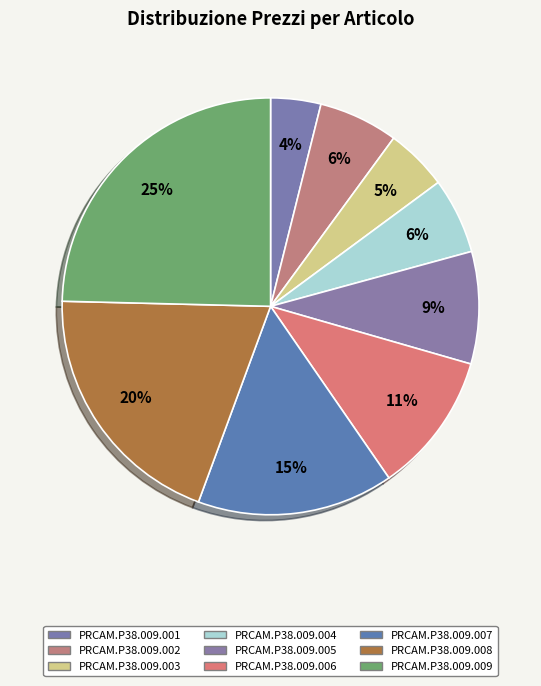

Is it true that PRCAM.P38.009.001 is 4% of the pie?

True